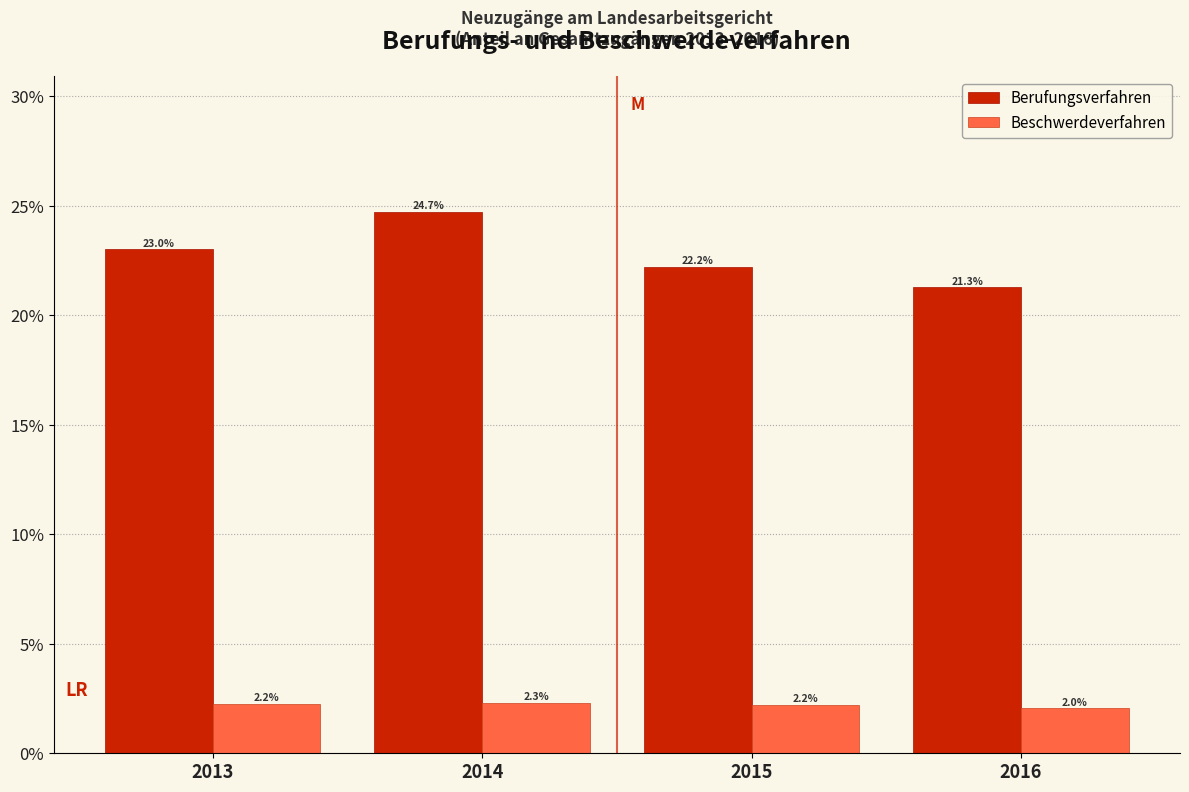

Reading left to right, transcribe all the data shown in this chart.

Berufungsverfahren: 23.0	24.7	22.2	21.3
Beschwerdeverfahren: 2.2	2.3	2.2	2.0